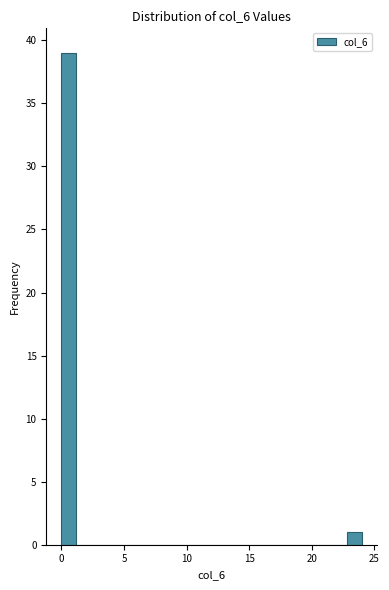

Read against the x-axis, roughly where is the centre of the tallest bar?

0.5